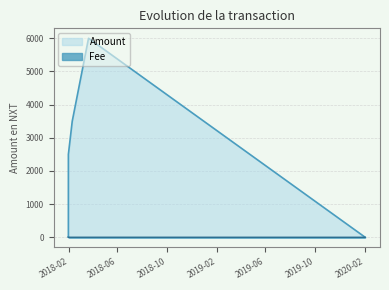

What is the difference between the maximum and minimum values in the Amount series?

5999.0